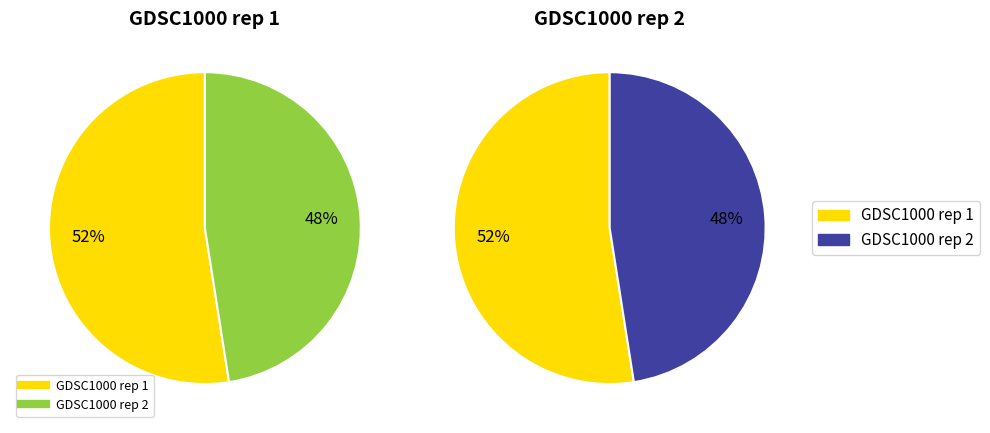

To the nearest percent, what portion does GDSC1000 rep 2 represent?

48%